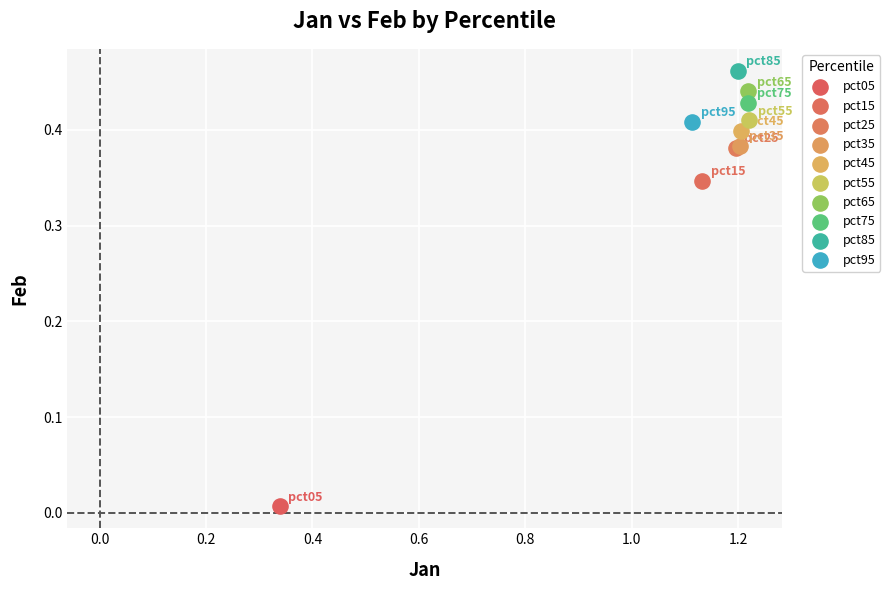

Which series contains the lowest Y value?

pct05